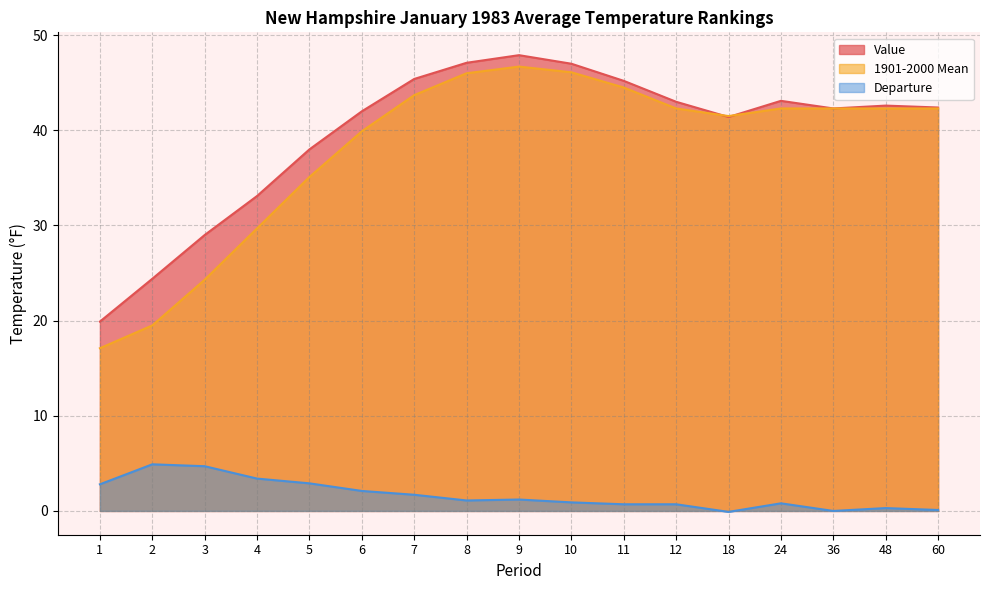

Which category has the highest value in the Departure series?

2